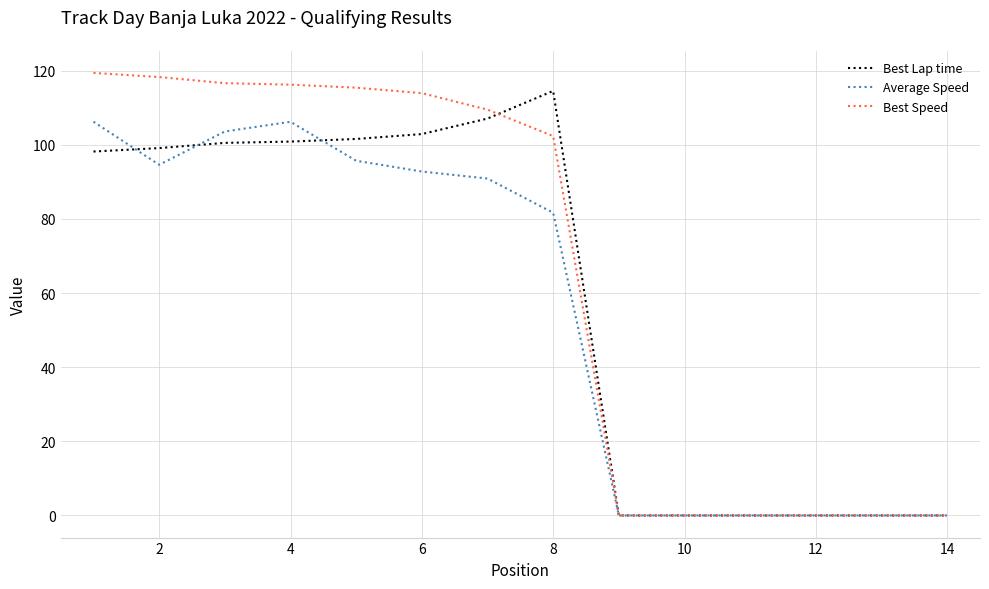

Does the chart have visible grid lines?

Yes